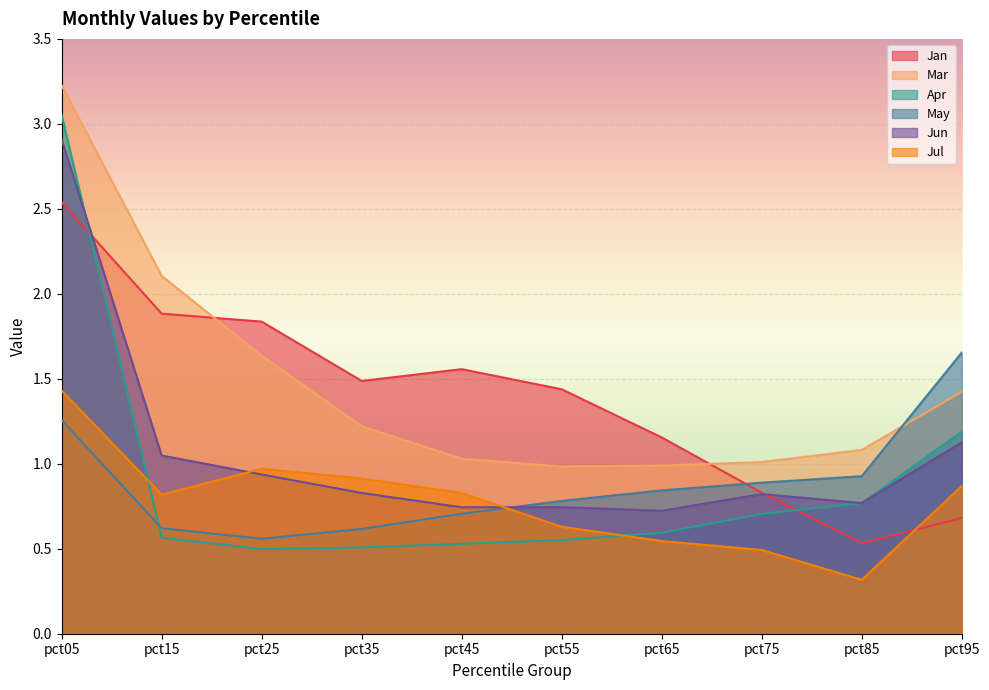

At pct85, list the series in order from smallest to largest.

Jul, Jan, Apr, Jun, May, Mar